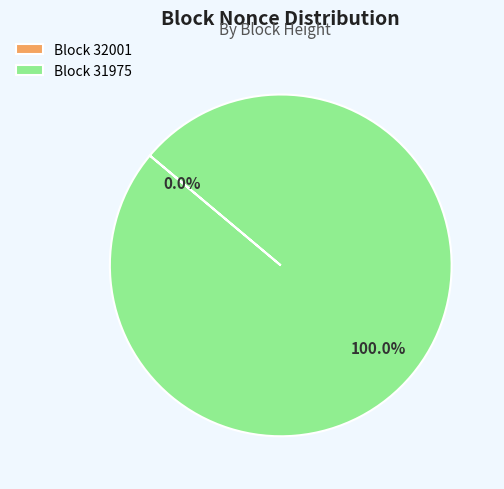

The 31975 slice represents 99% of the pie. True or false?

False